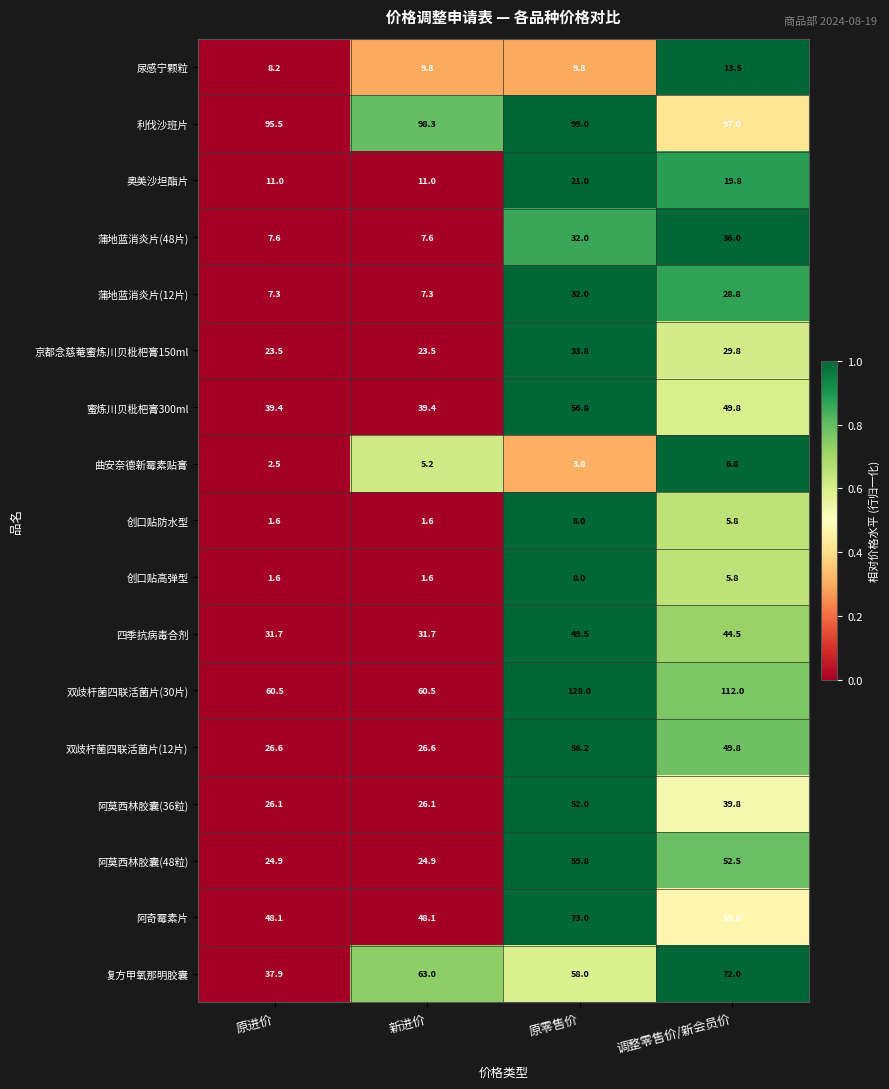

At which category is the sum across all series the highest?

原零售价